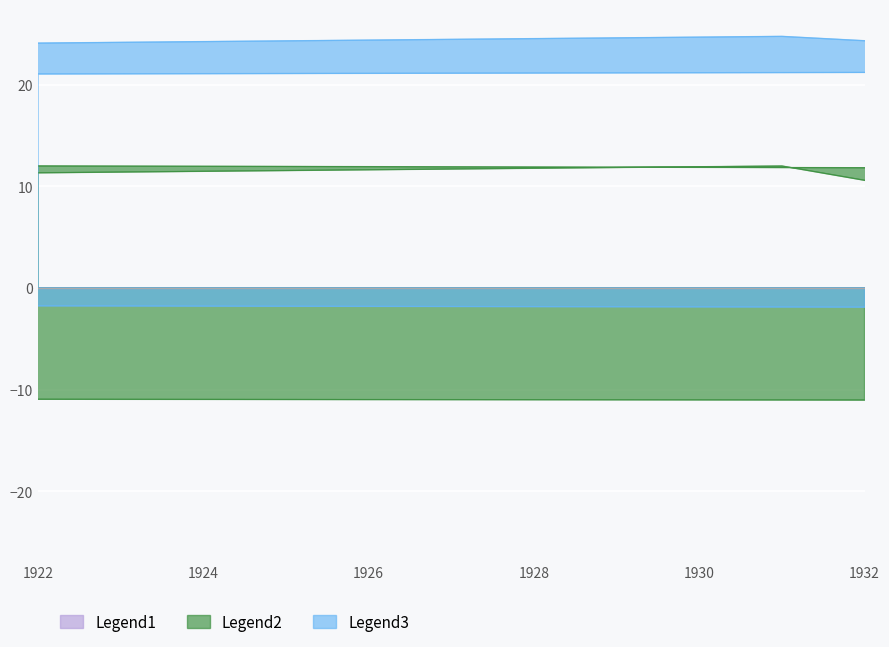

What is the average value?

0.5